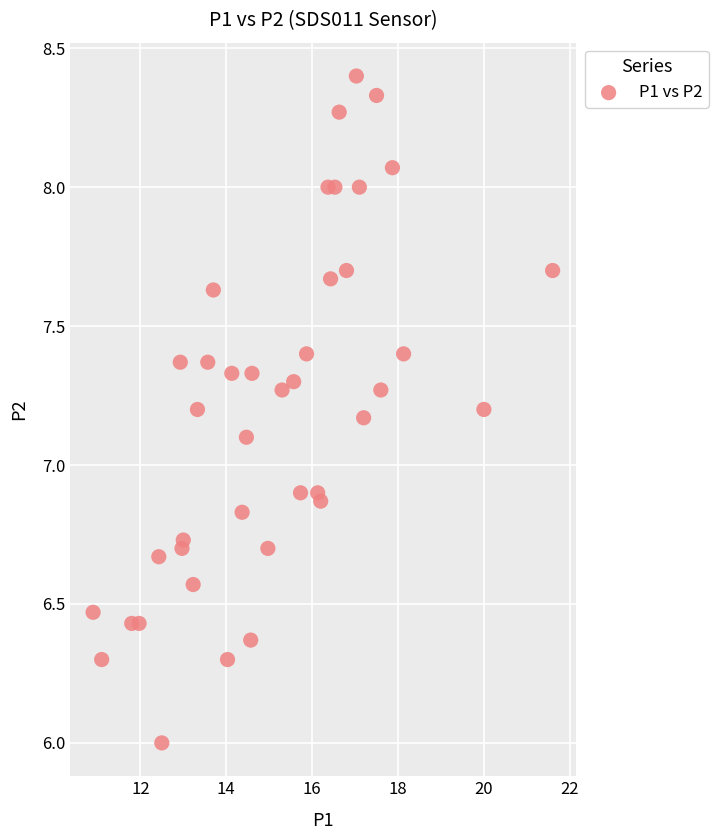

What is the range of X values (max minus min)?

10.7